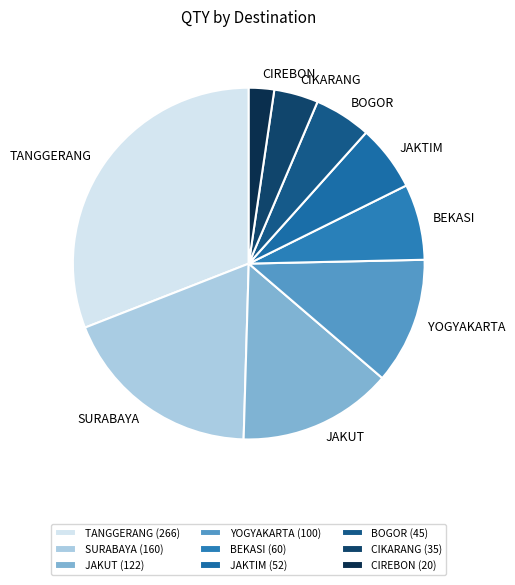

Which has a higher value, SURABAYA or JAKTIM?

SURABAYA